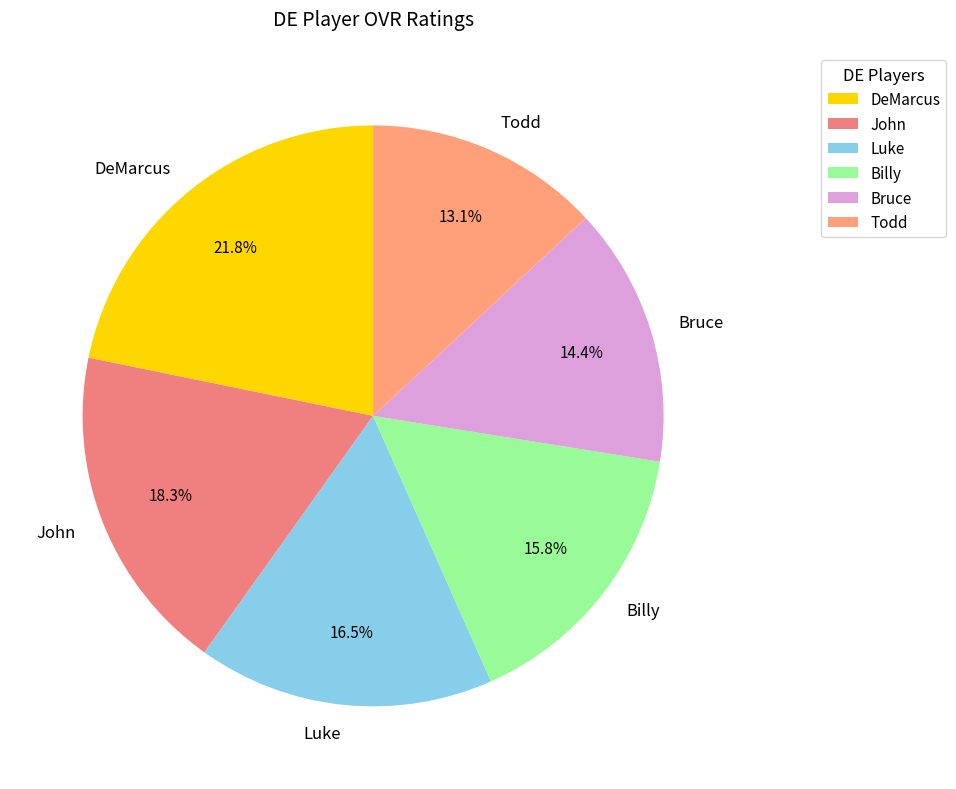

Is there a majority slice in this chart?

No